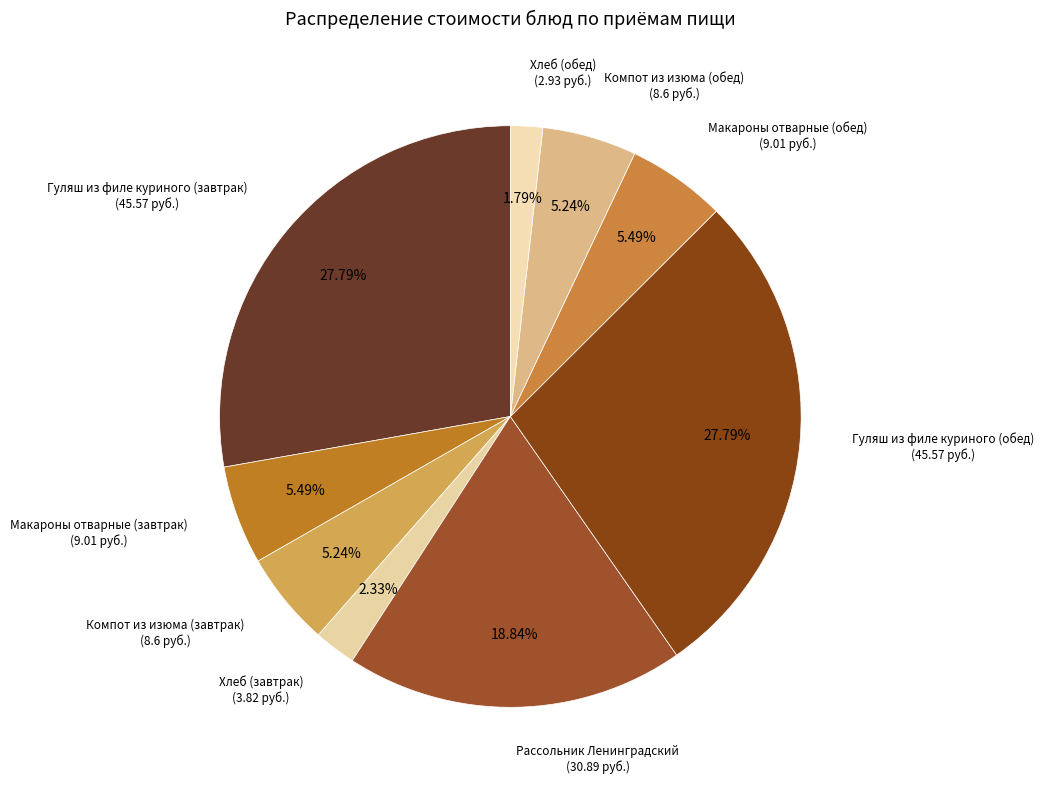

How many slices are in this pie chart?

9